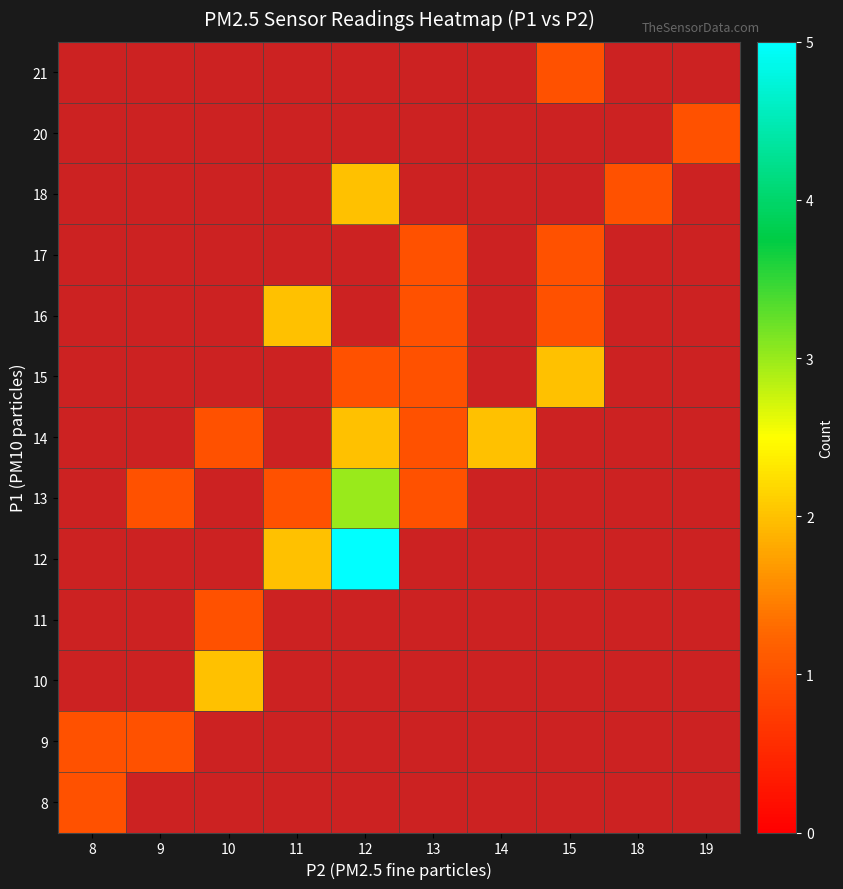

Is it true that row_1 equals 1.0 at 9?

True